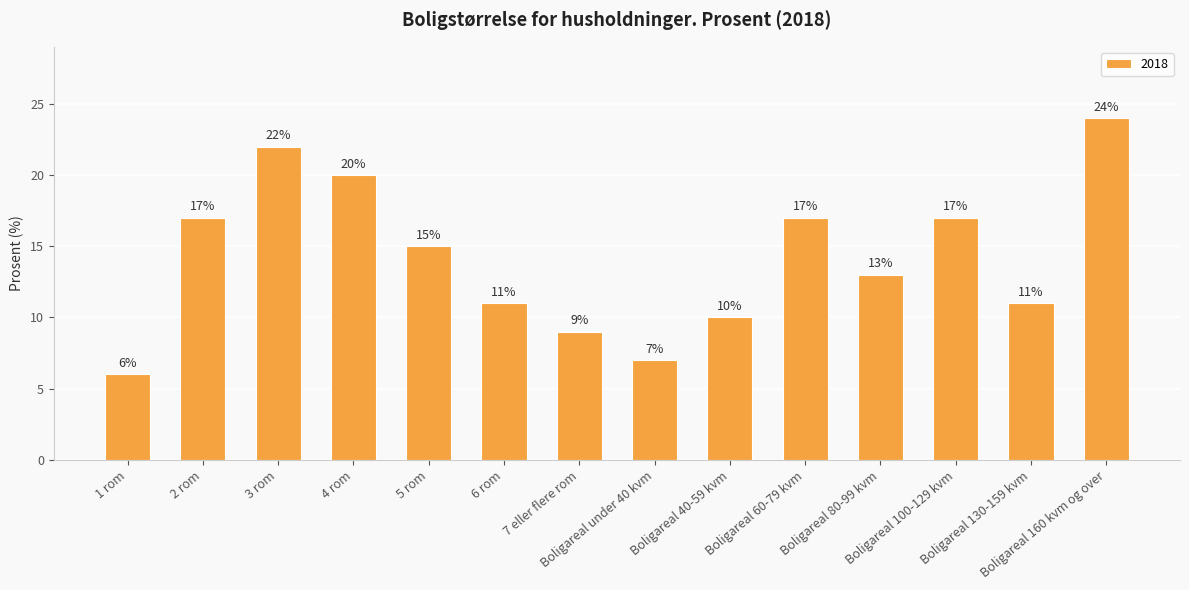

The value at Boligareal 160 kvm og over is 7. True or false?

False